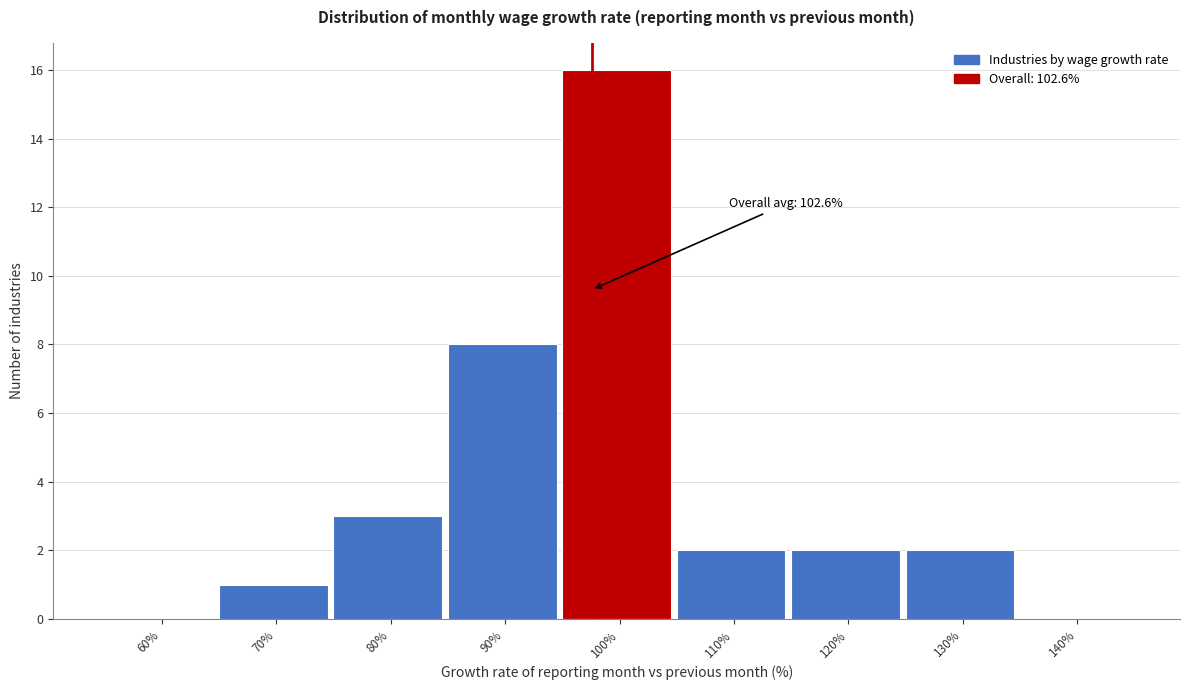

Reading left to right, extract all data points from this chart.

60%=0	70%=1	80%=3	90%=8	100%=16	110%=2	120%=2	130%=2	140%=0